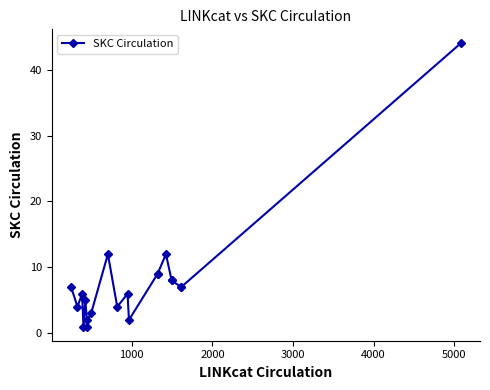

What is the sum of all values?

157